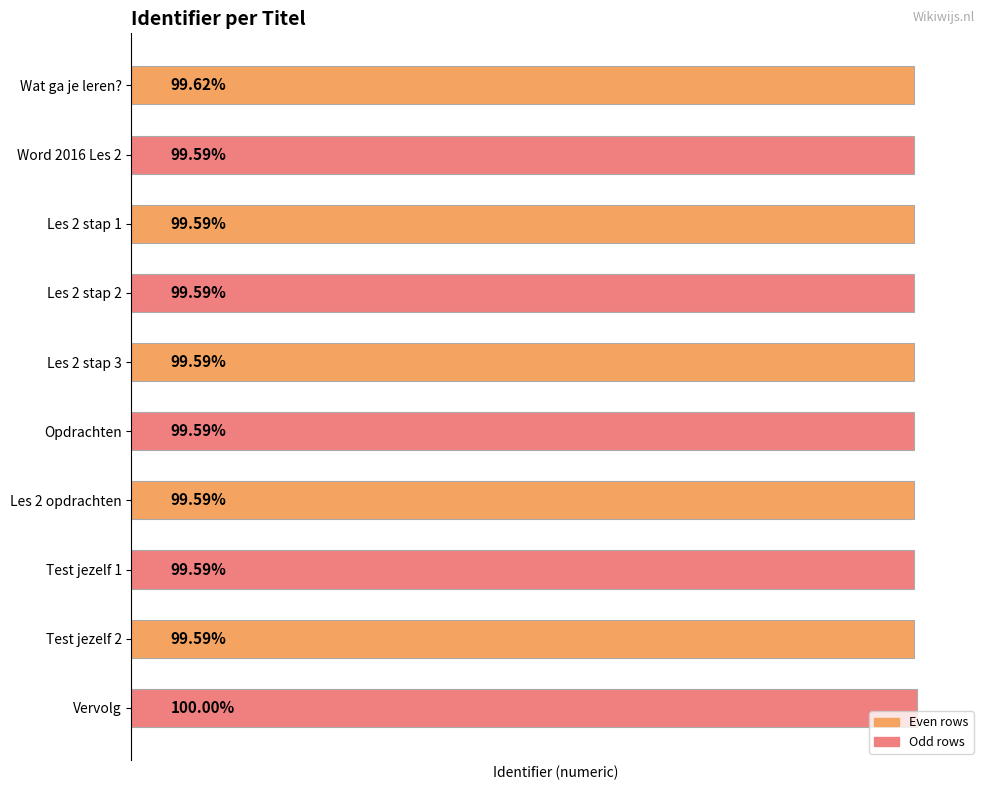

Are the bars horizontal?

Yes